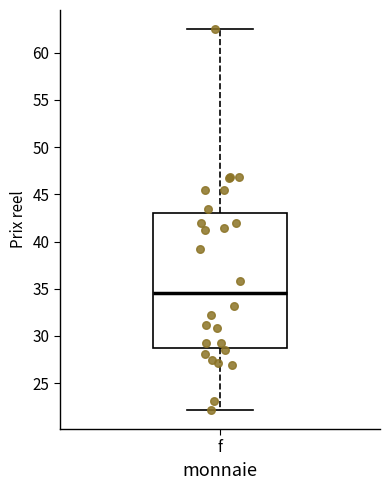

Read this box plot against the y-axis: the position of the median line, the range covered by the box, and the ends of both whiskers. The values are not printed on the chart, so give them approximately, as read against the axis.

median 34.5, box 28.5 to 43.0, whiskers 22.0 to 62.5